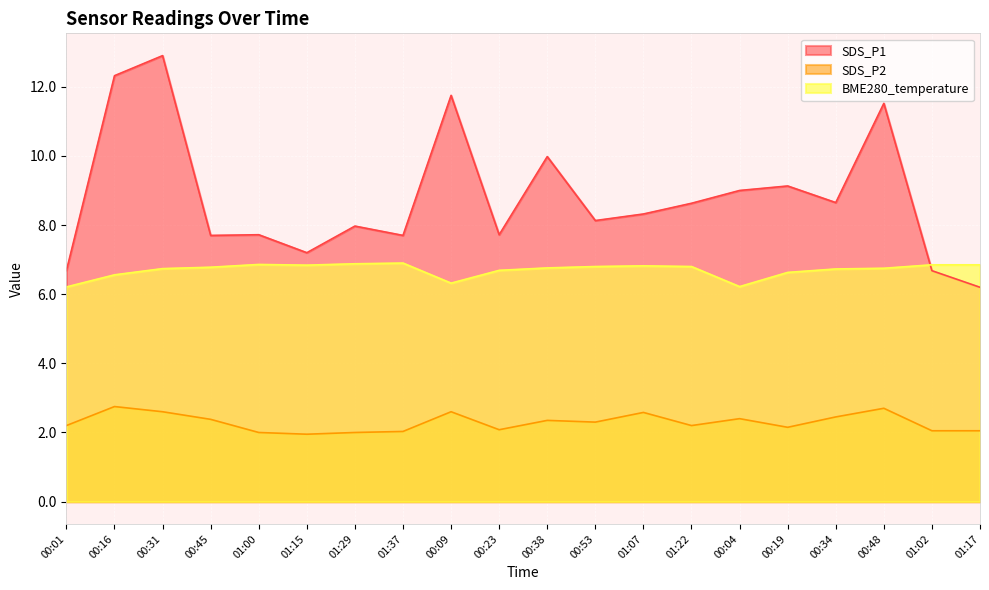

Which series has the widest spread of values?

SDS_P1